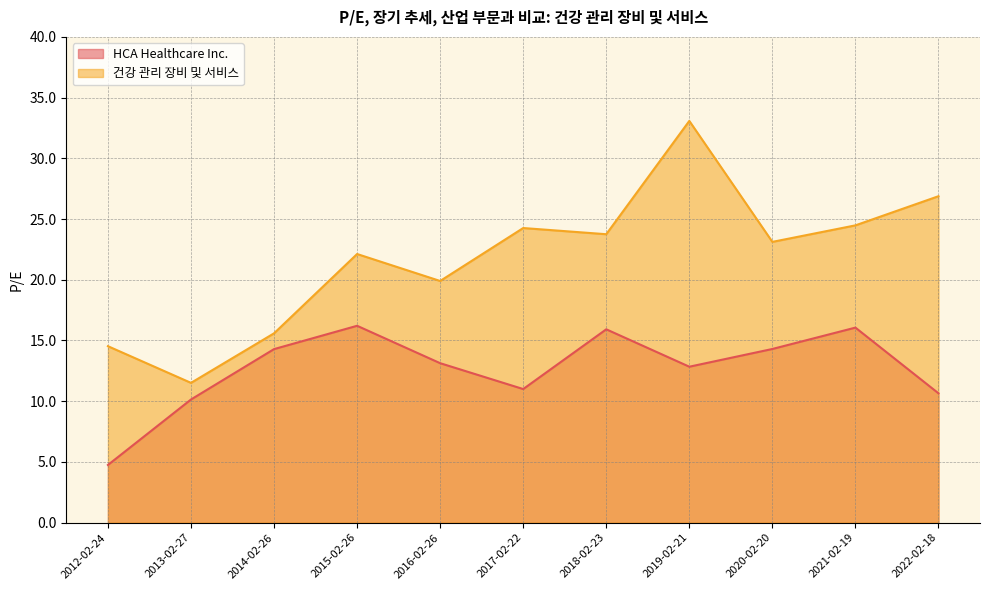

How many series are shown in this chart?

2